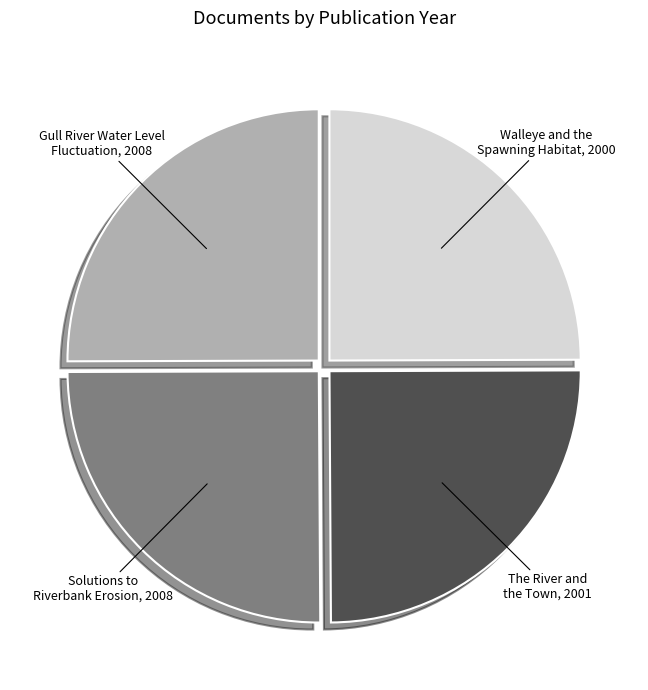

True or false: Walleye and the Spawning Habitat accounts for 25% of the total.

True